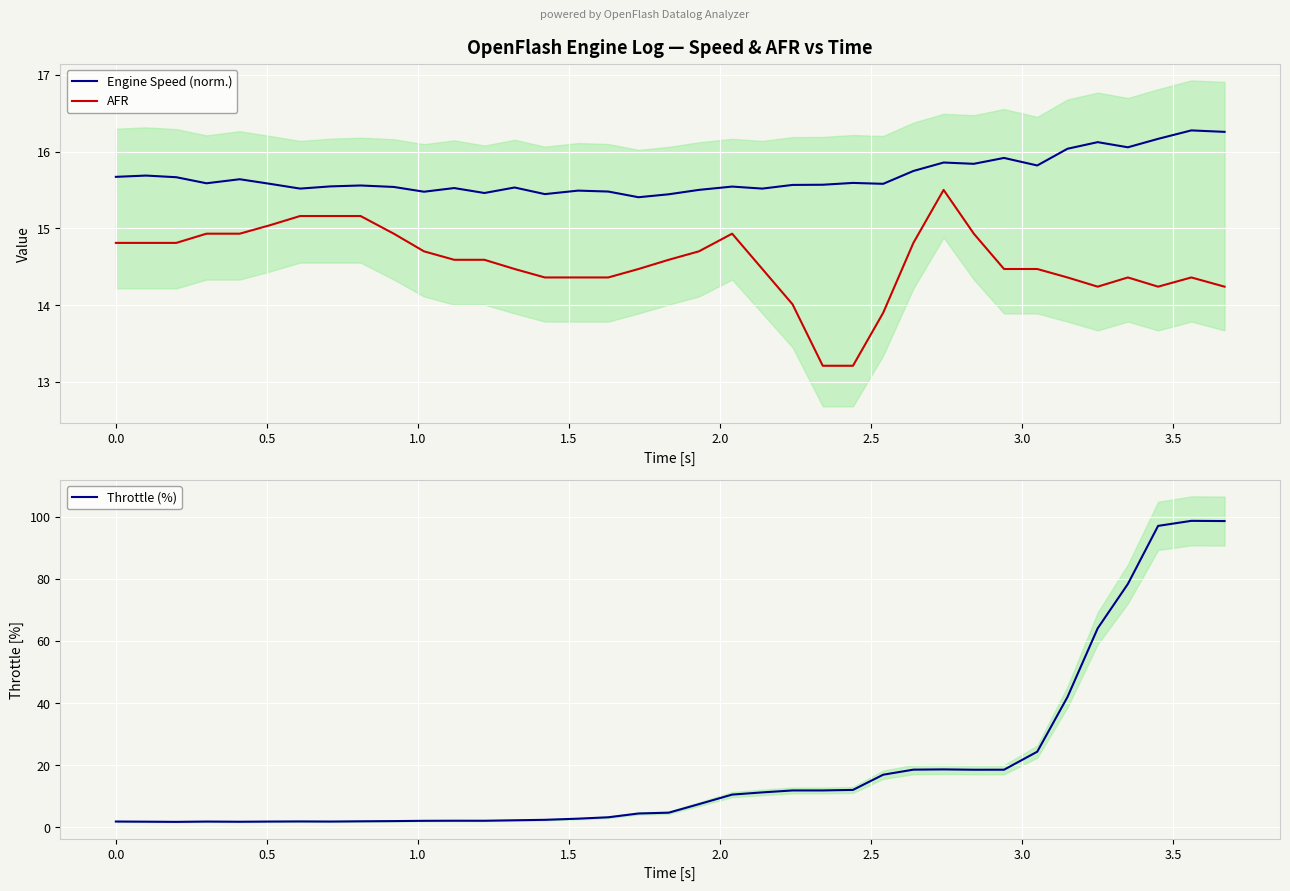

True or false: AFR and Engine Speed (norm.) cross at least once.

False